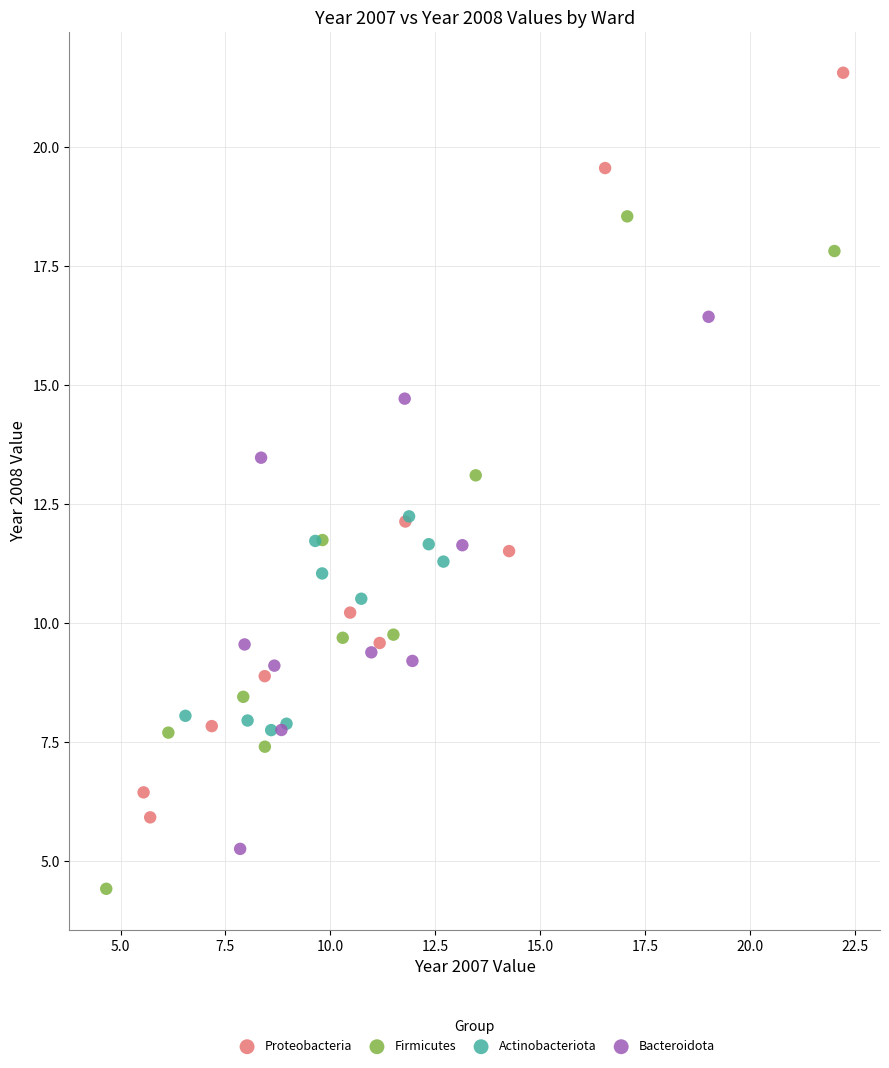

Which series contains the lowest Y value?

Firmicutes